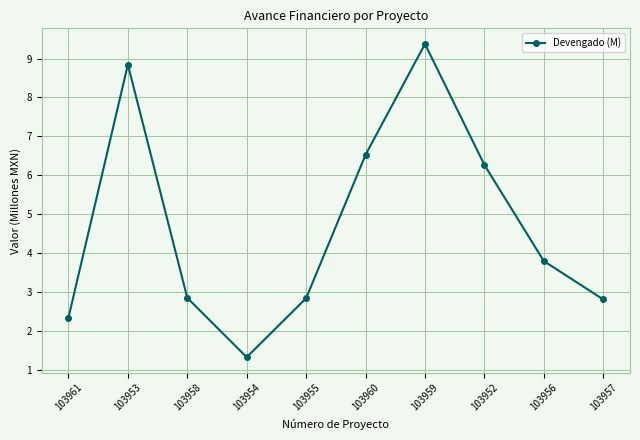

Reading left to right, what are all the values shown in this chart?

103961=2.3	103953=8.8	103958=2.8	103954=1.3	103955=2.8	103960=6.5	103959=9.4	103952=6.3	103956=3.8	103957=2.8